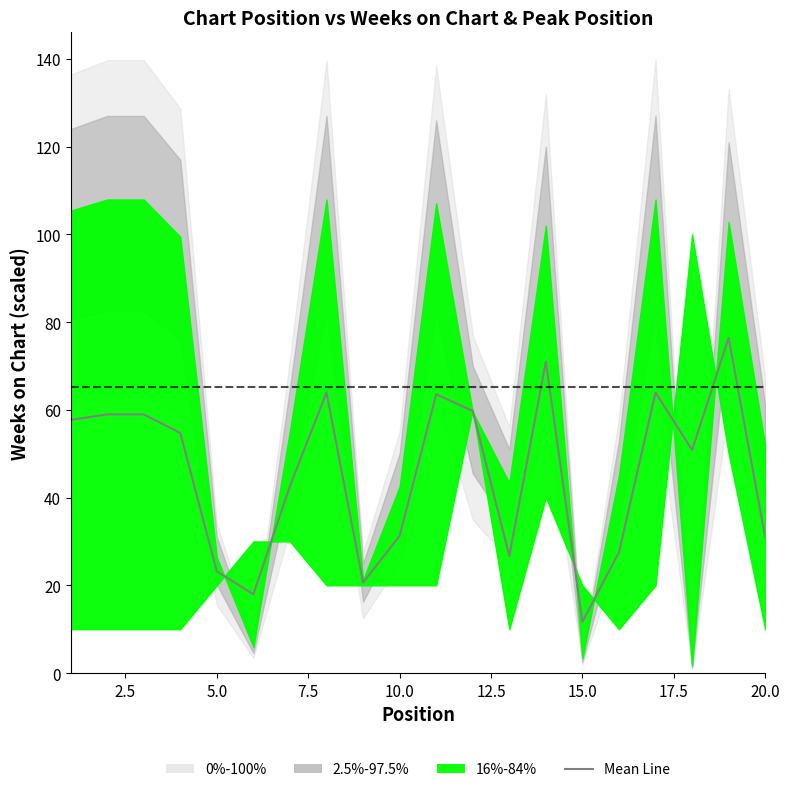

How many points are lower than both their immediate neighbors (excluding endpoints)?

5